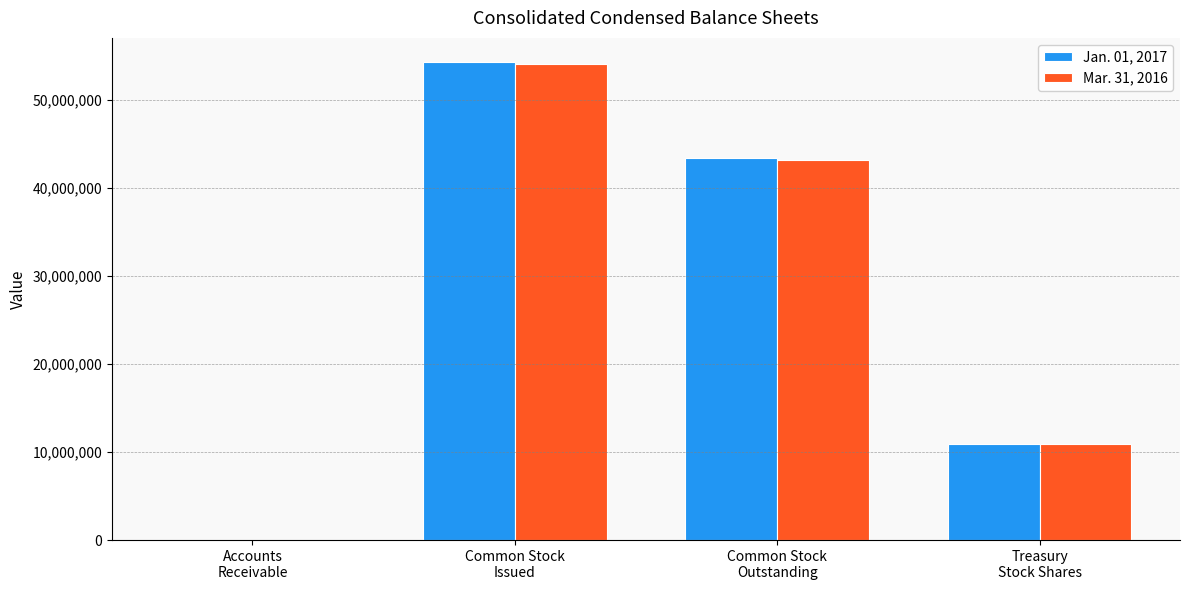

What are all the series names shown in the legend?

Jan. 01, 2017, Mar. 31, 2016